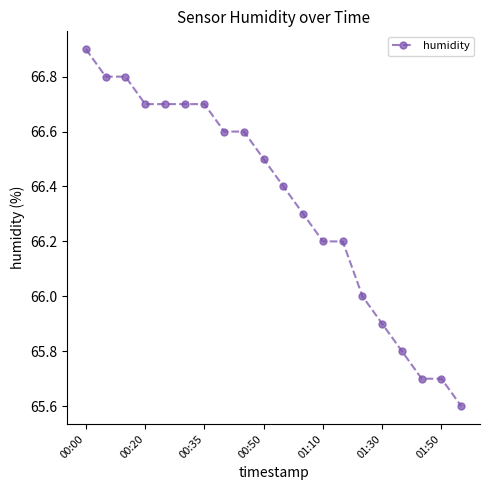

What is the value of the 19th point from the left?

65.7